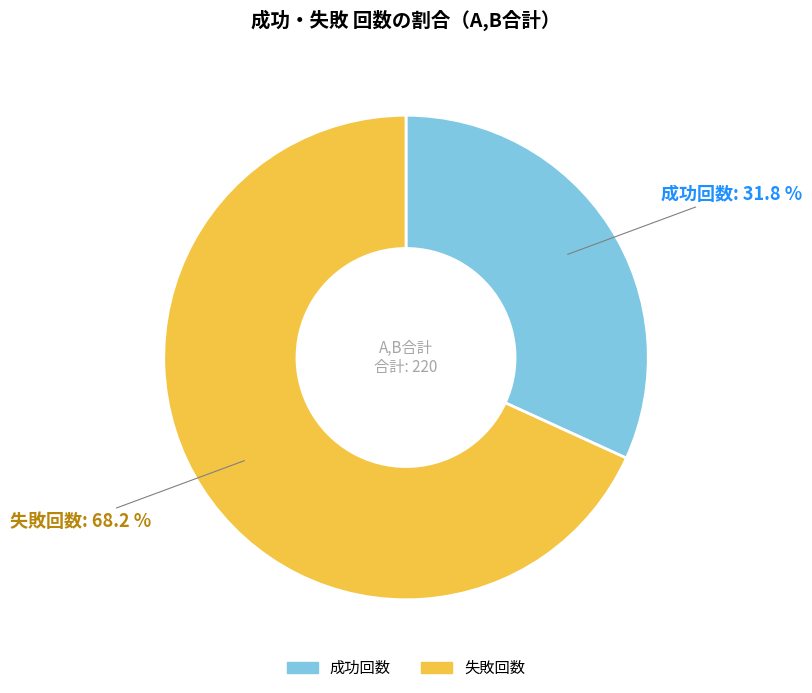

Is it true that 成功回数 is 41% of the pie?

False